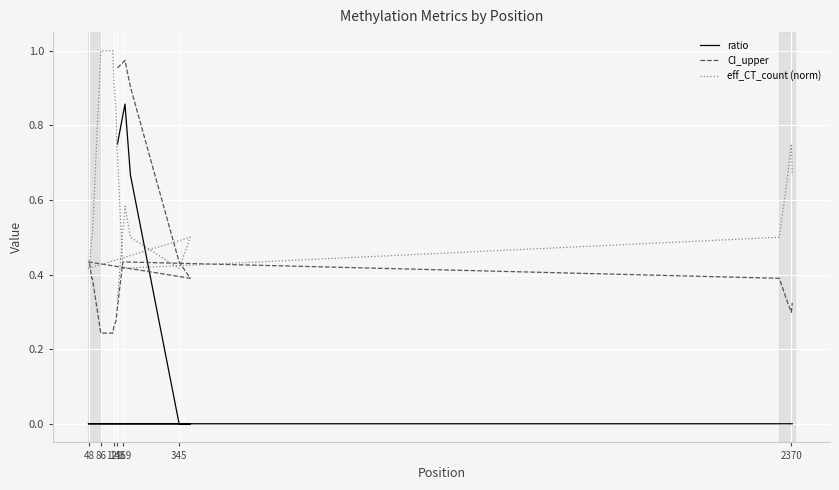

What is the greatest value displayed?

1.0